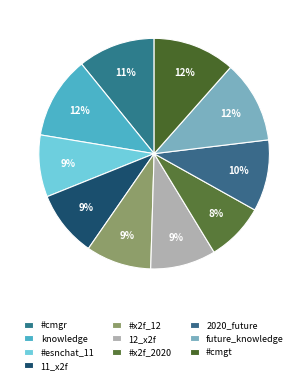

To the nearest percent, what percentage of the pie is future_knowledge?

12%